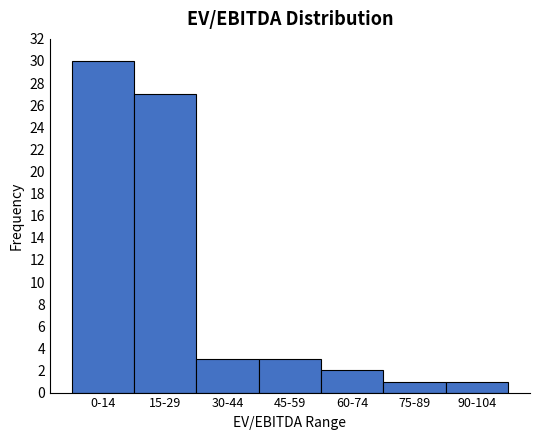

Reading left to right, what are all the values shown in this chart?

0-14=30	15-29=27	30-44=3	45-59=3	60-74=2	75-89=1	90-104=1